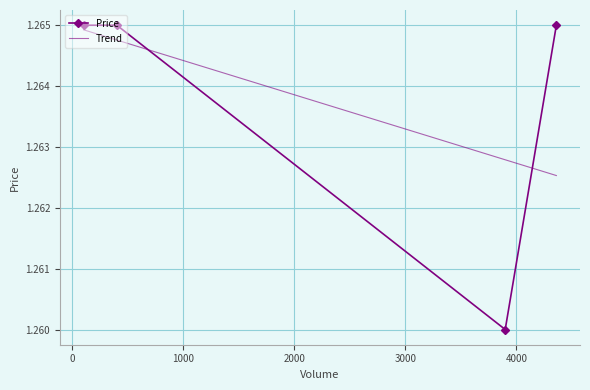

What is the value of the 2nd point from the left?

1.3